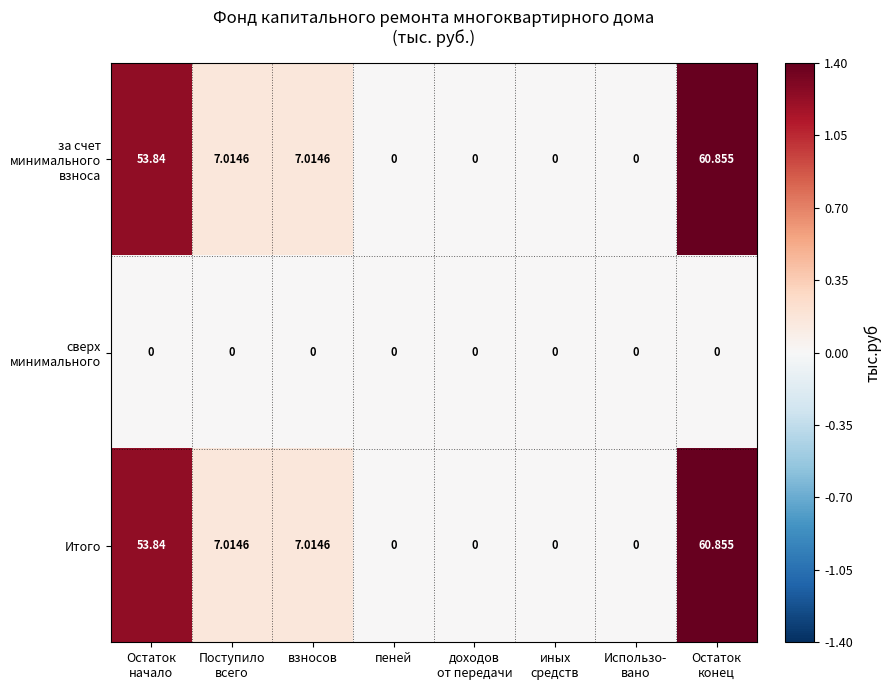

How many distinct data groups are displayed?

3